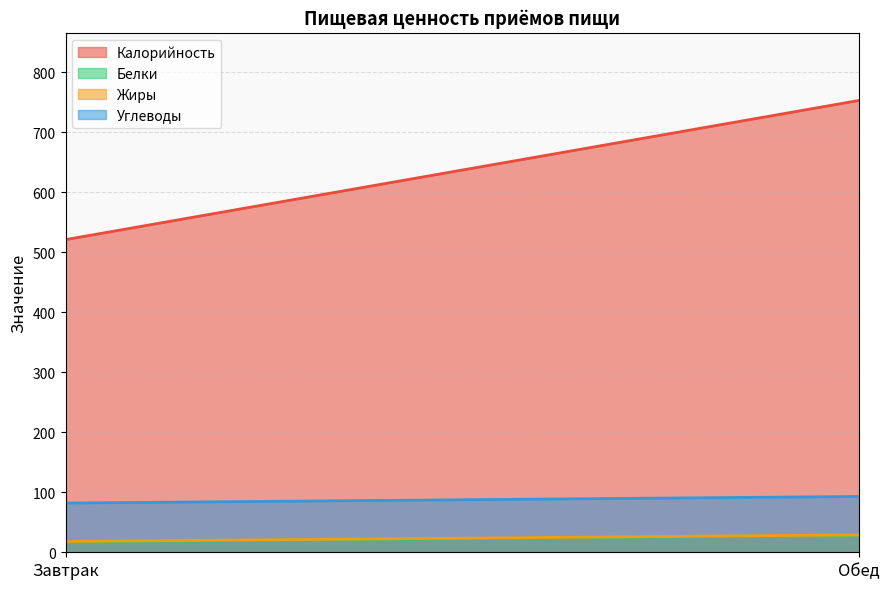

What is the label of the 1st point from the left?

Завтрак